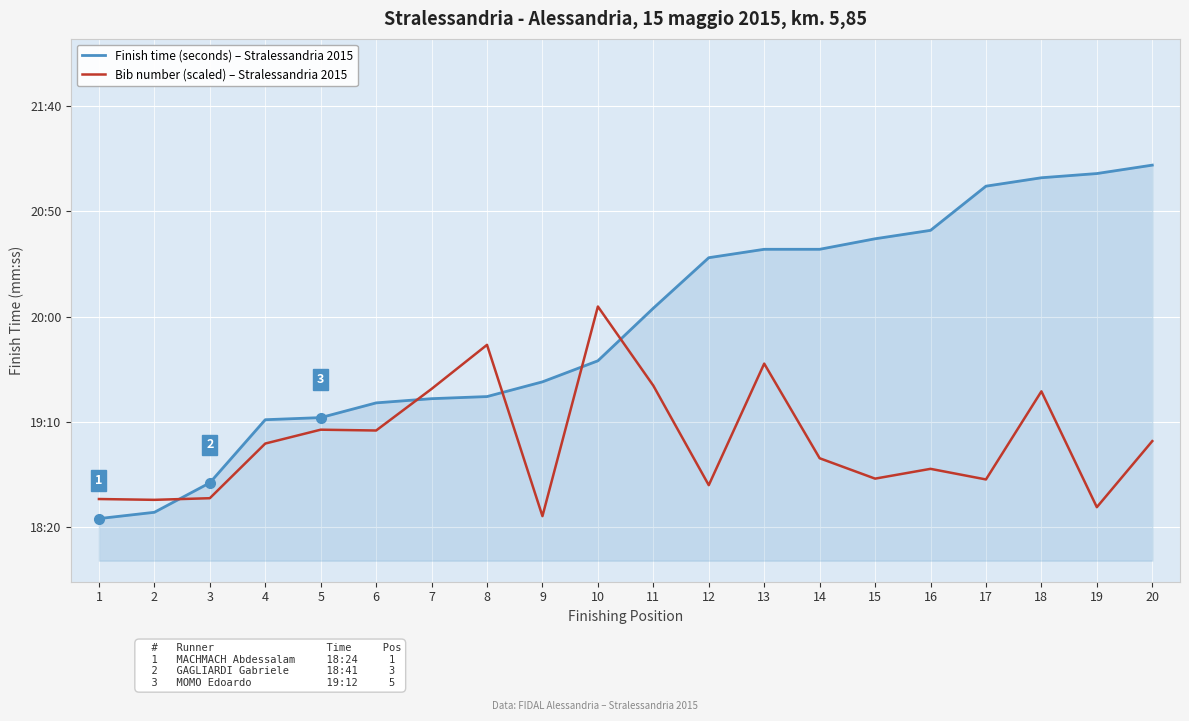

What is the difference between the maximum and minimum values in the Bib number (scaled) – Stralessandria 2015 series?

99.6